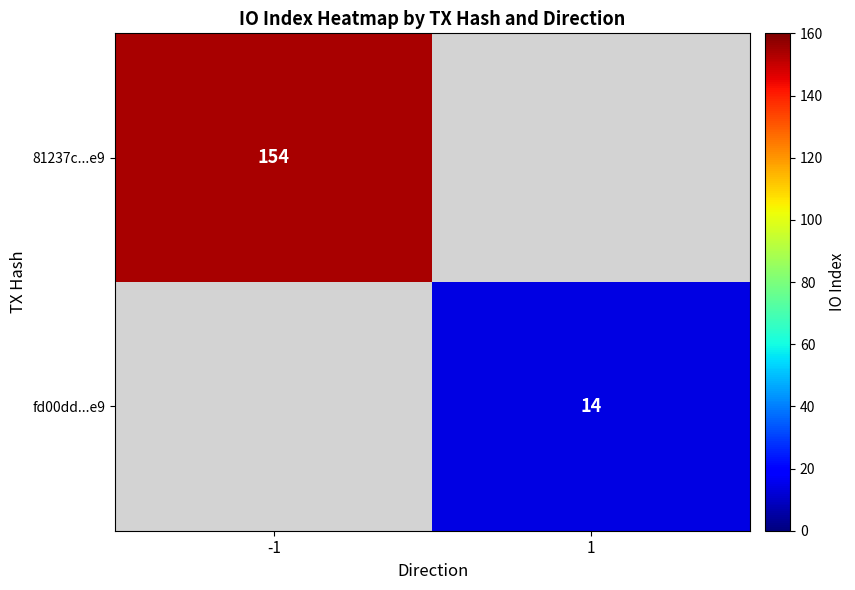

True or false: fd00dd...e9 has a value of 14 at 1.

True